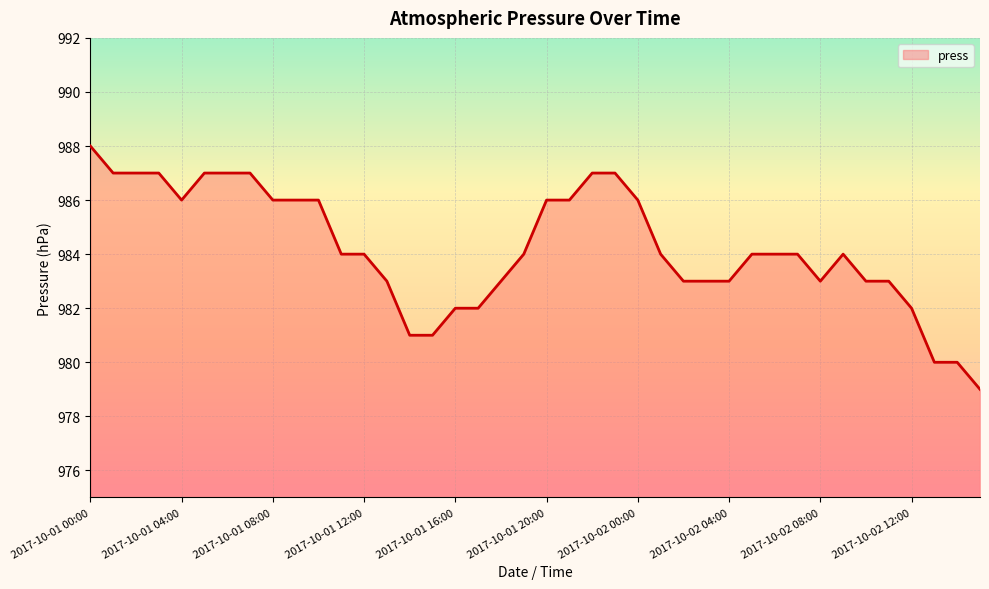

What is the difference between the maximum and minimum values?

9